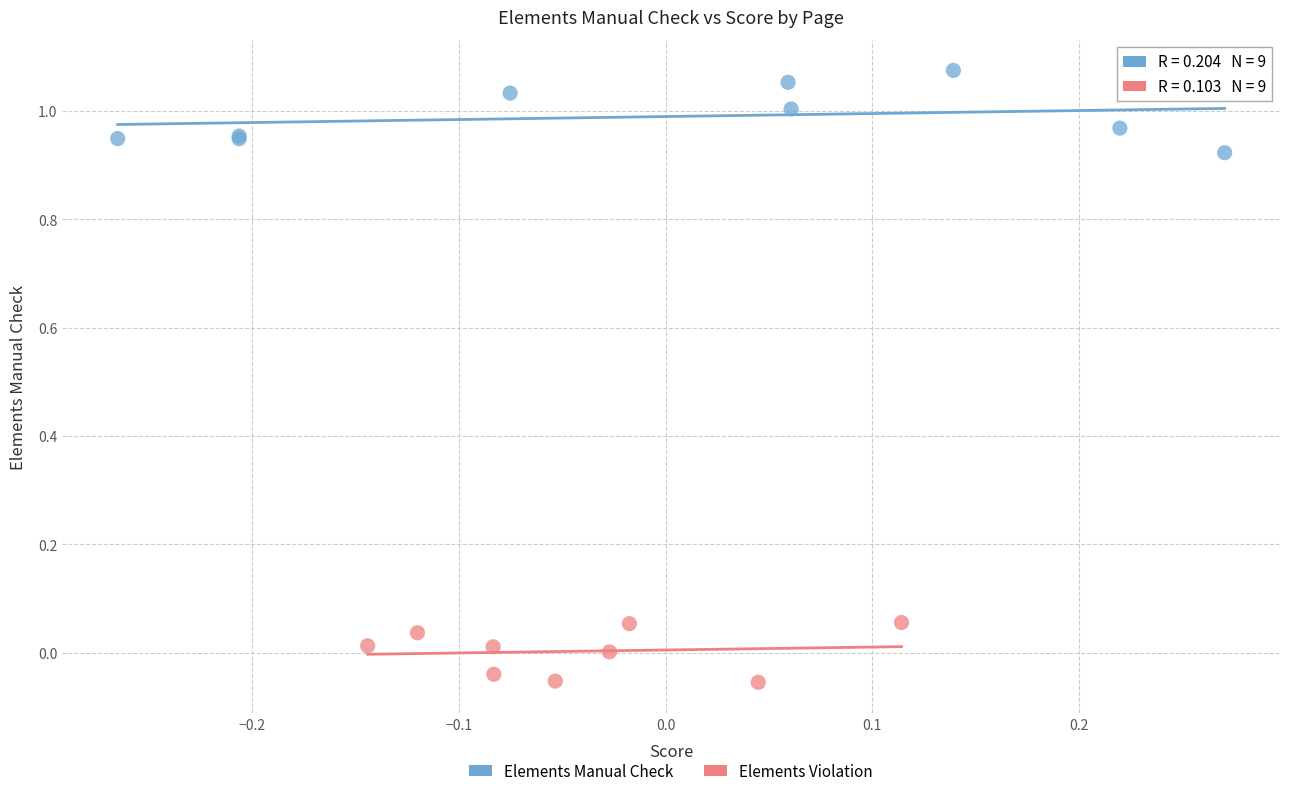

What are all the series names shown in the legend?

Elements Manual Check, Elements Violation